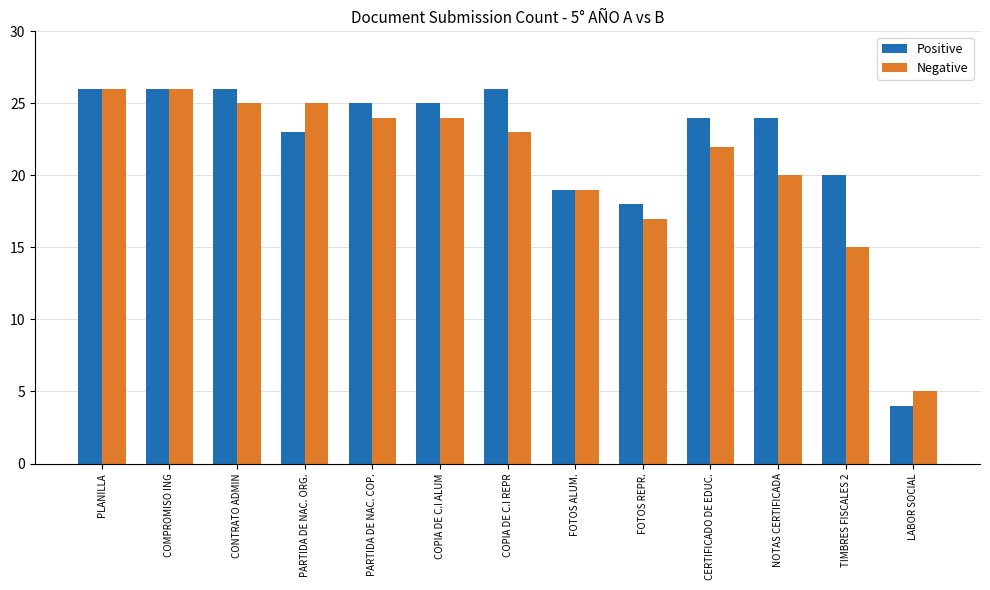

What is the difference between the Positive values at FOTOS REPR. and PLANILLA?

8